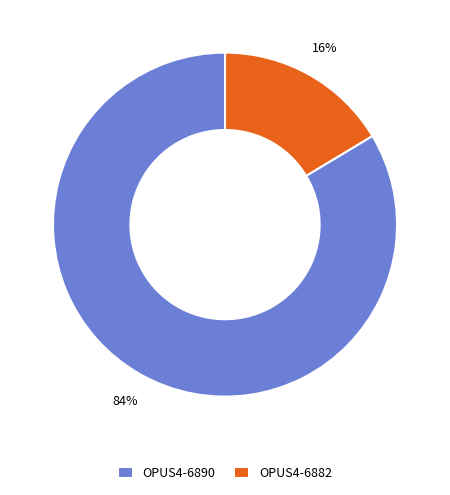

Do OPUS4-6882 and OPUS4-6890 together represent more than half of the pie?

Yes